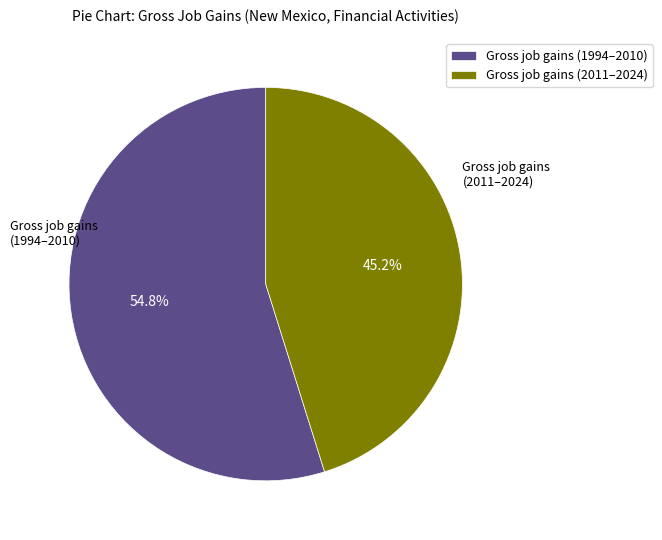

How many segments does this pie chart have?

2